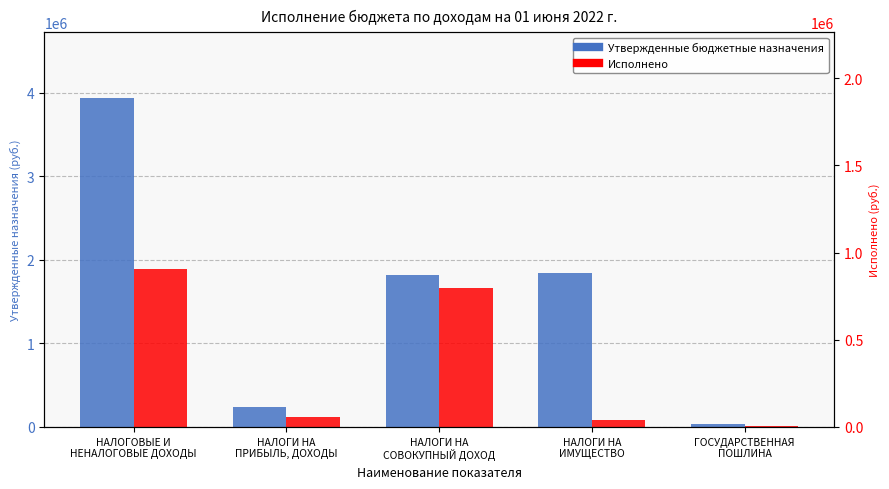

Reading left to right, transcribe all the data shown in this chart.

Утвержденные бюджетные назначения: 3935700.0	241400.0	1815200.0	1845000.0	34100.0
Исполнено: 1886699.9	123696.7	1660428.4	88589.5	13984.4